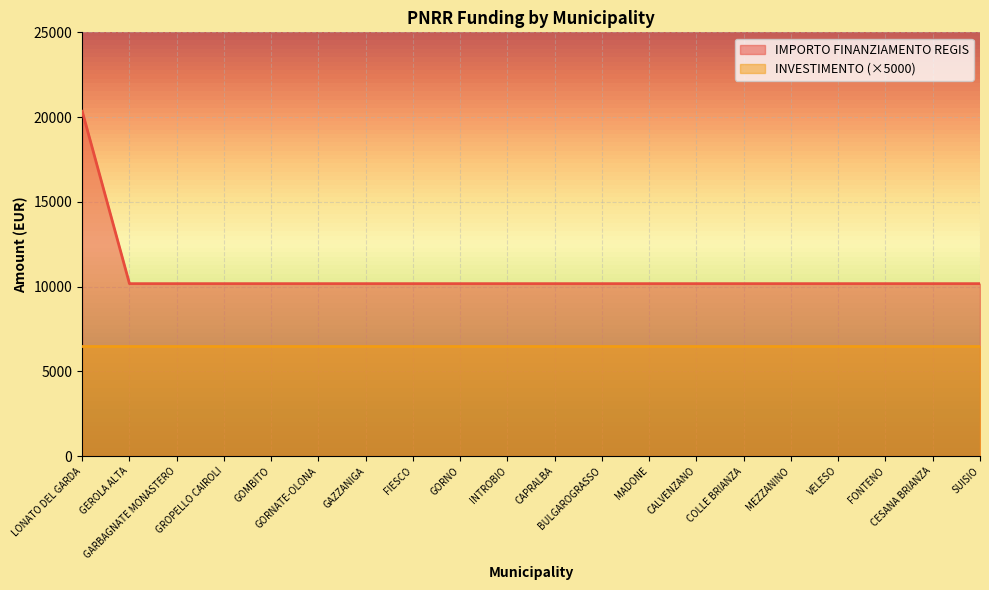

List the labels in order of value, smallest first.

GEROLA ALTA, GARBAGNATE MONASTERO, GROPELLO CAIROLI, GOMBITO, GORNATE-OLONA, GAZZANIGA, FIESCO, GORNO, INTROBIO, CAPRALBA, BULGAROGRASSO, MADONE, CALVENZANO, COLLE BRIANZA, MEZZANINO, VELESO, FONTENO, CESANA BRIANZA, SUISIO, LONATO DEL GARDA